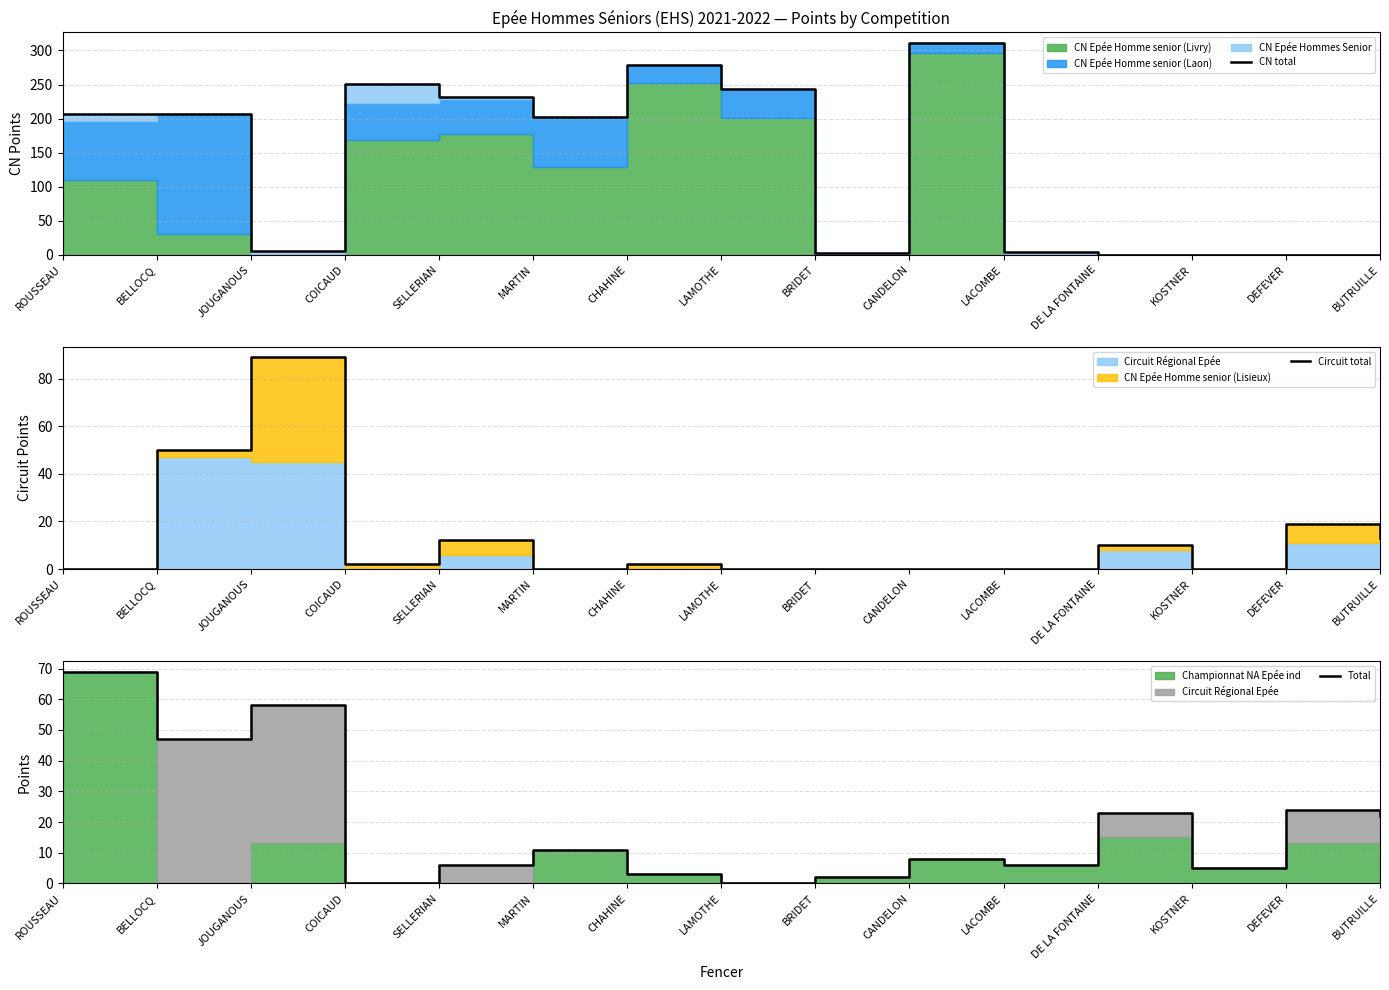

How many data points does each series have?

15